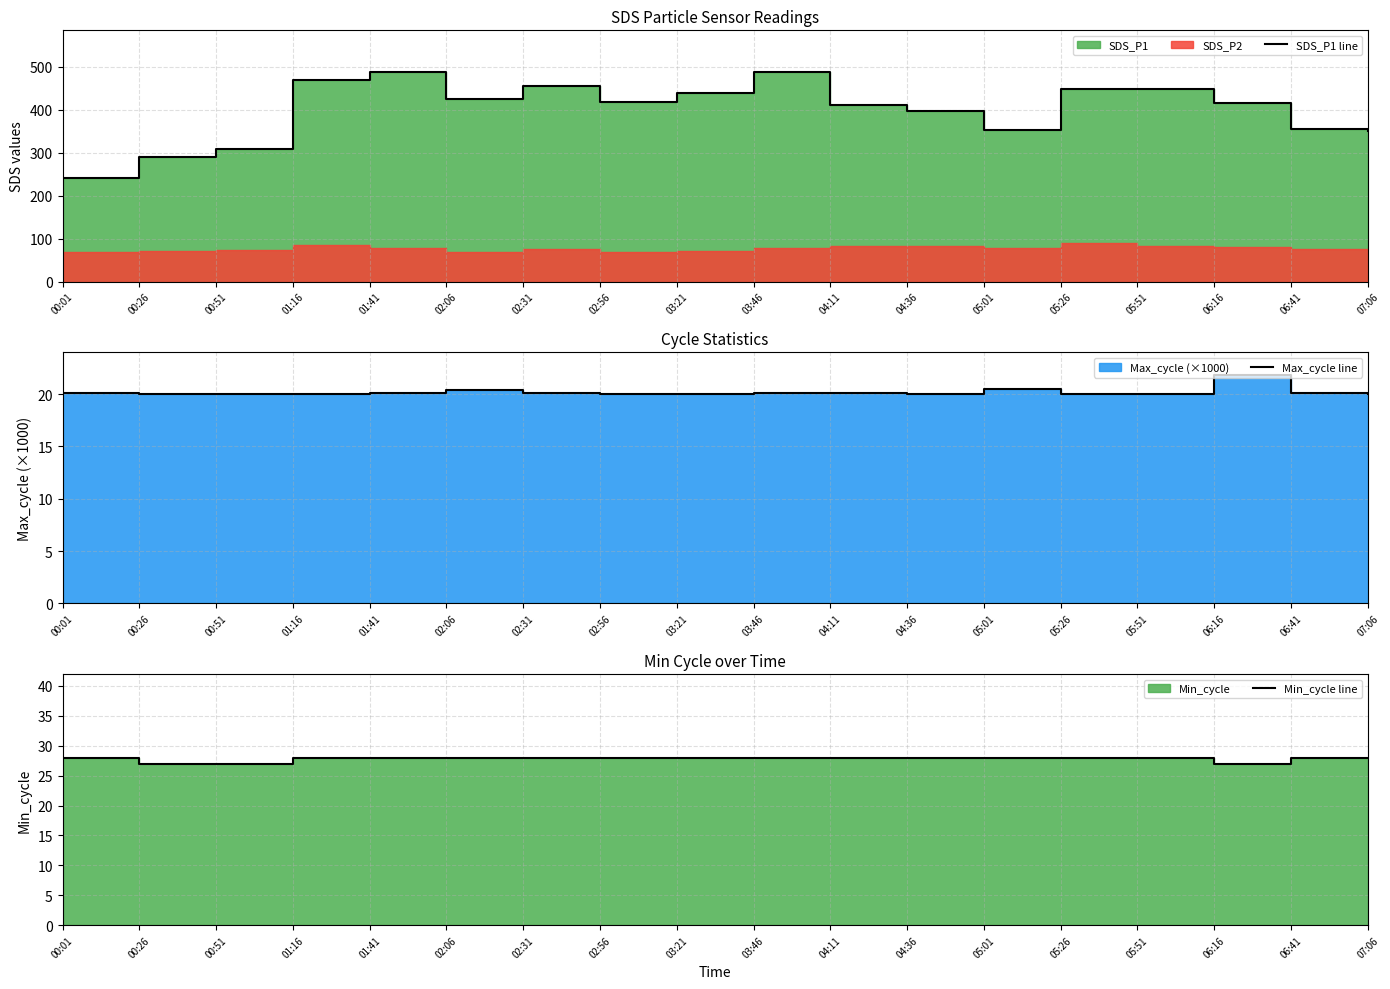

What is the label of the 12th point from the right?

02:31